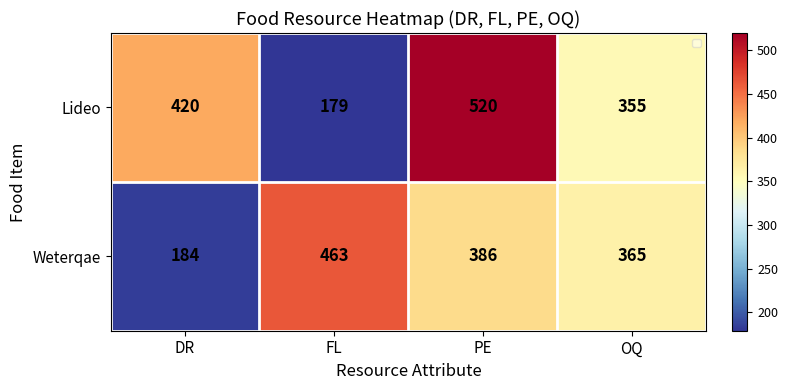

What is the sum of the Lideo values at FL and DR?

599